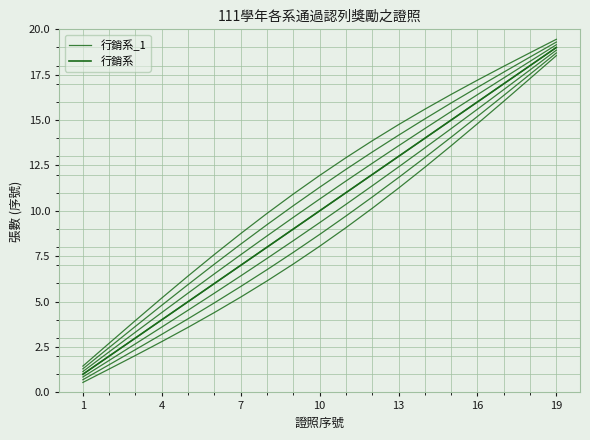

Which series has the largest total across all categories?

行銷系